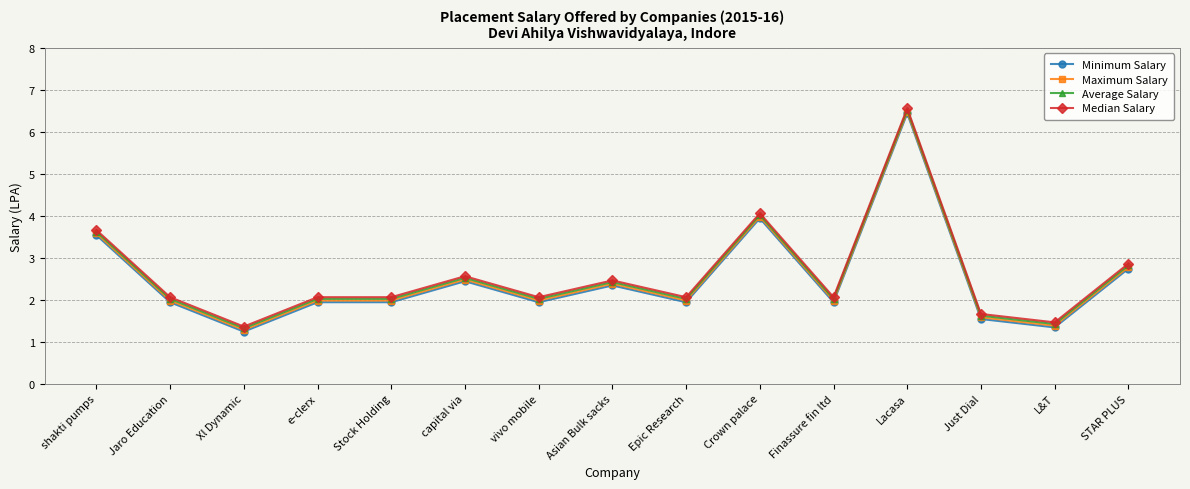

What is the difference between the highest and lowest values at Epic Research?

0.1